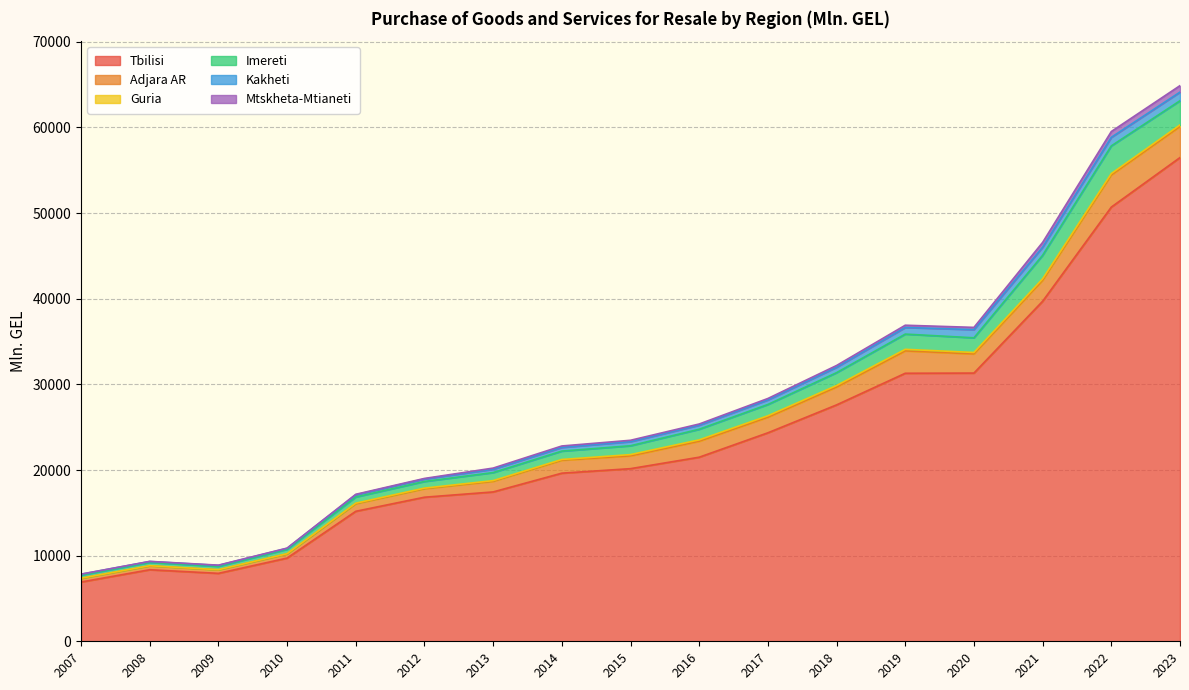

What is the maximum value for Tbilisi?

56482.2